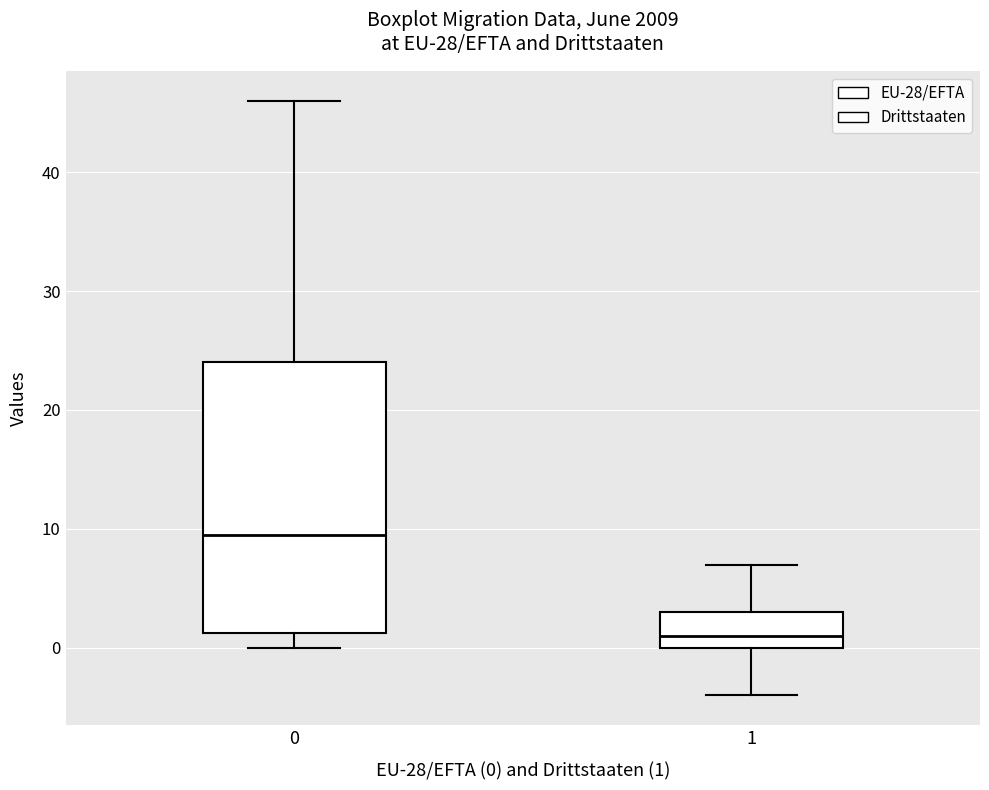

Which box is the tallest, from its lower edge to its upper edge?

0